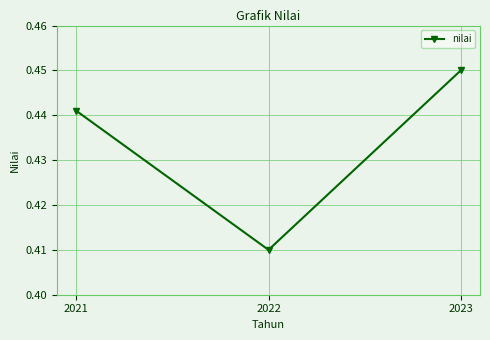

How many distinct data groups are displayed?

1